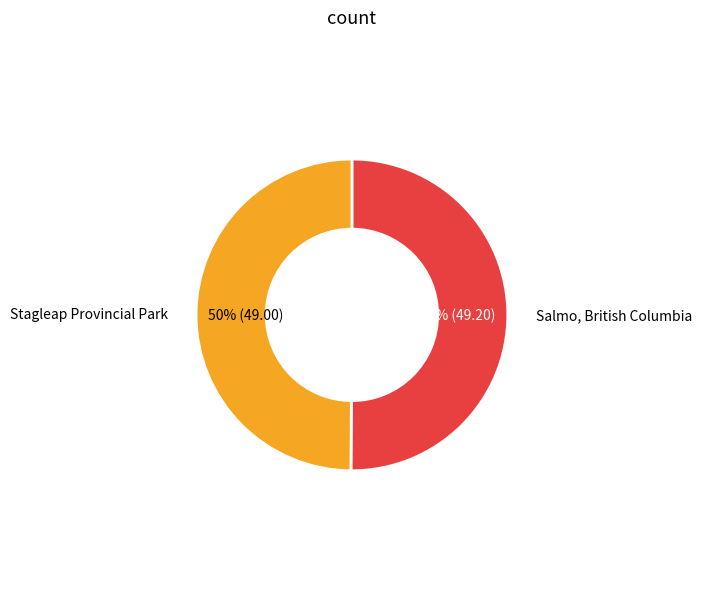

To the nearest percent, what is the average slice percentage?

50%